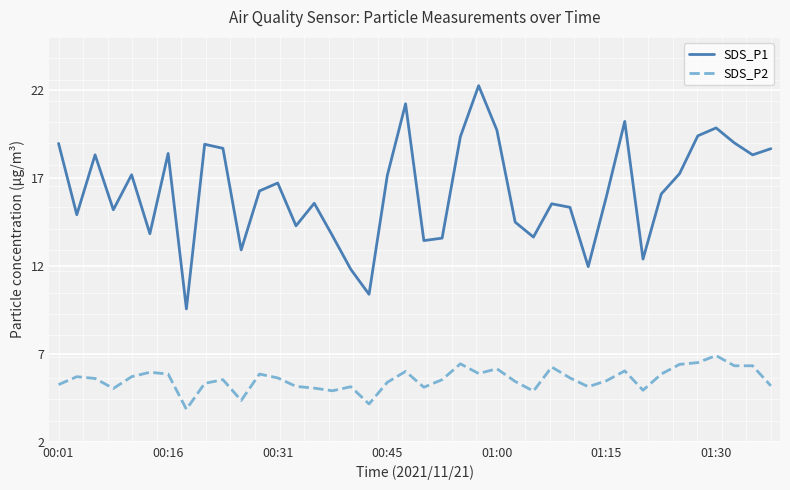

What is the maximum value shown in the chart?

22.2